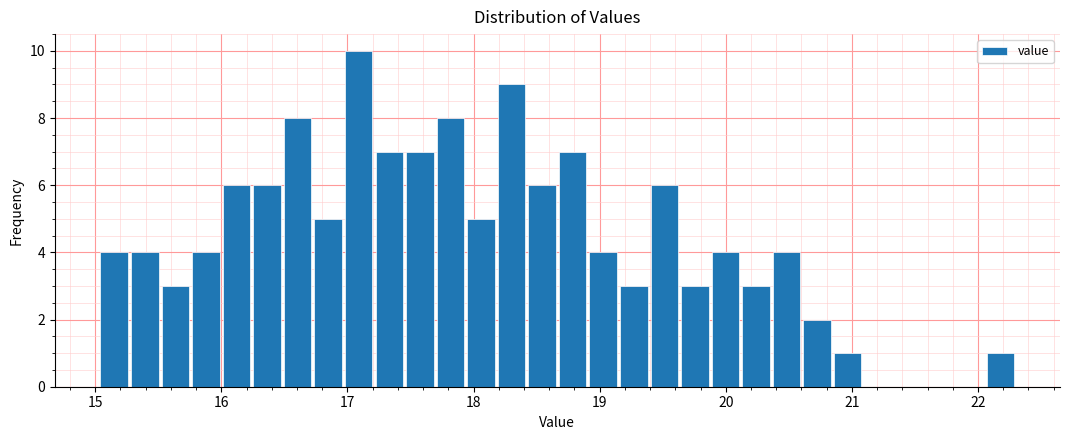

Read against the x-axis, roughly where is the centre of the tallest bar?

17.1